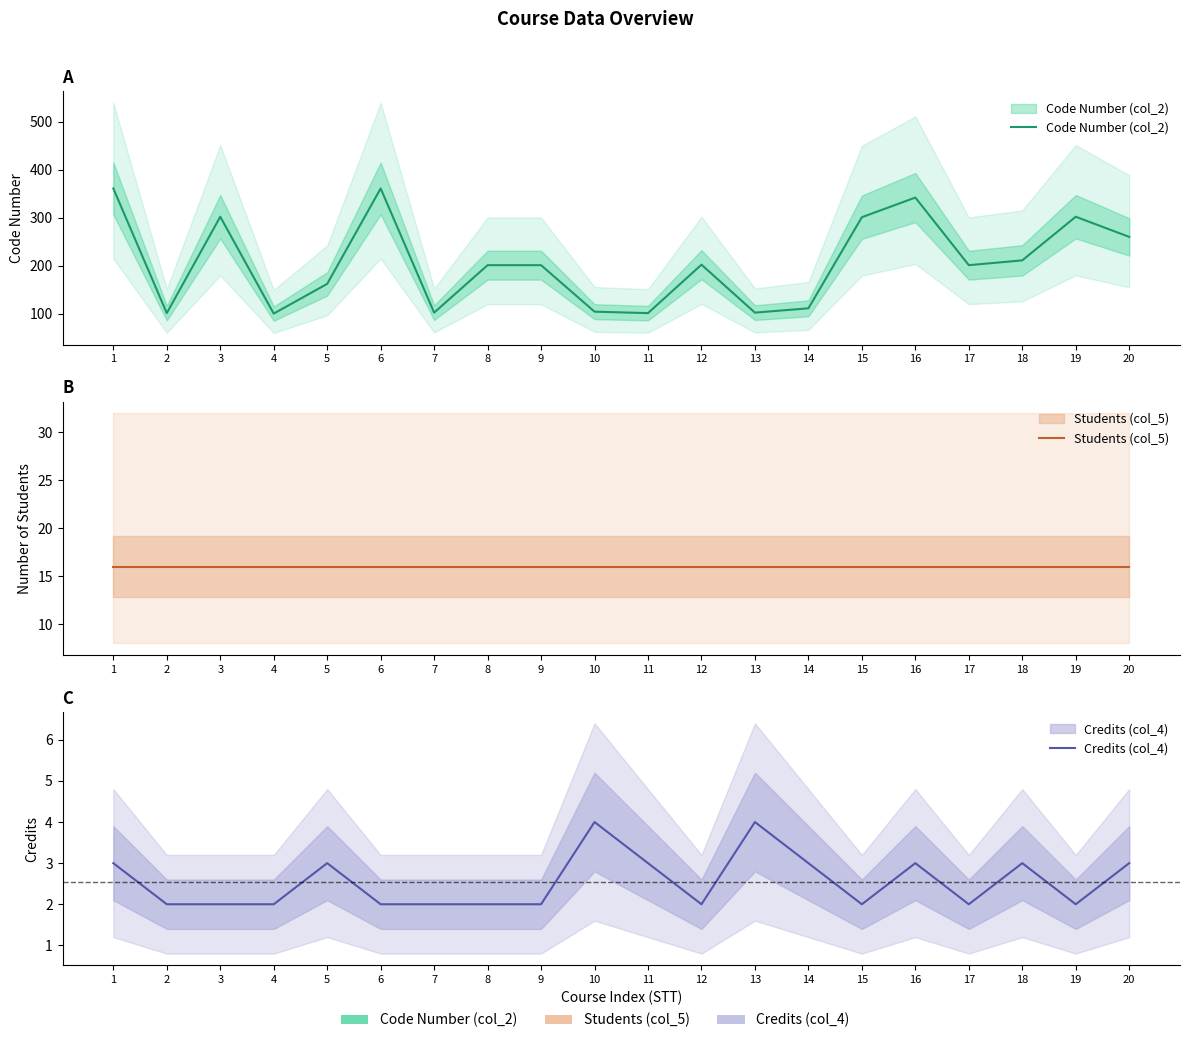

Reading left to right, list all the values displayed in this chart.

Code Number (col_2): 361	101	302	100	162	361	102	201	201	104	101	202	102	111	301	342	201	211	302	260
Students (col_5): 16	16	16	16	16	16	16	16	16	16	16	16	16	16	16	16	16	16	16	16
Credits (col_4): 3	2	2	2	3	2	2	2	2	4	3	2	4	3	2	3	2	3	2	3